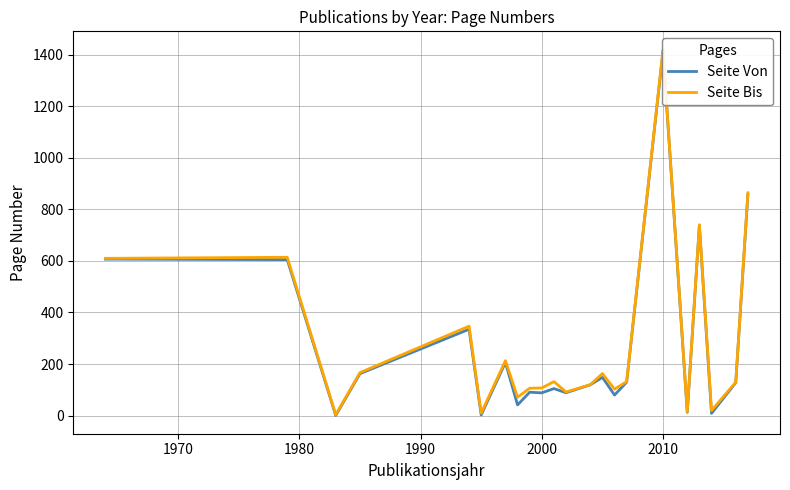

In Seite Von, how many points are higher than both neighbors (excluding endpoints)?

7